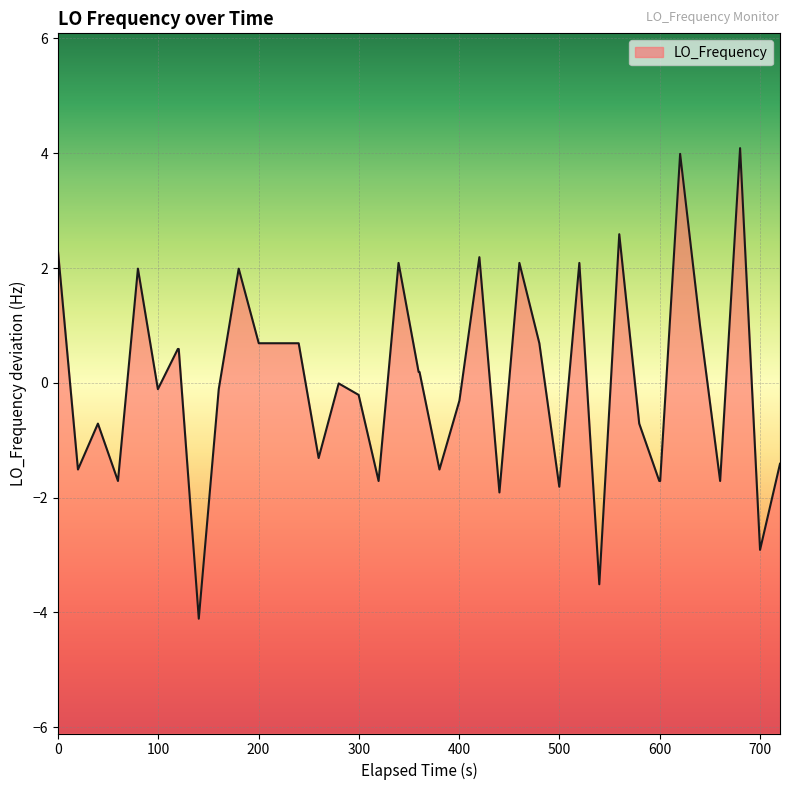

What is the minimum value shown in the chart?

-4.1